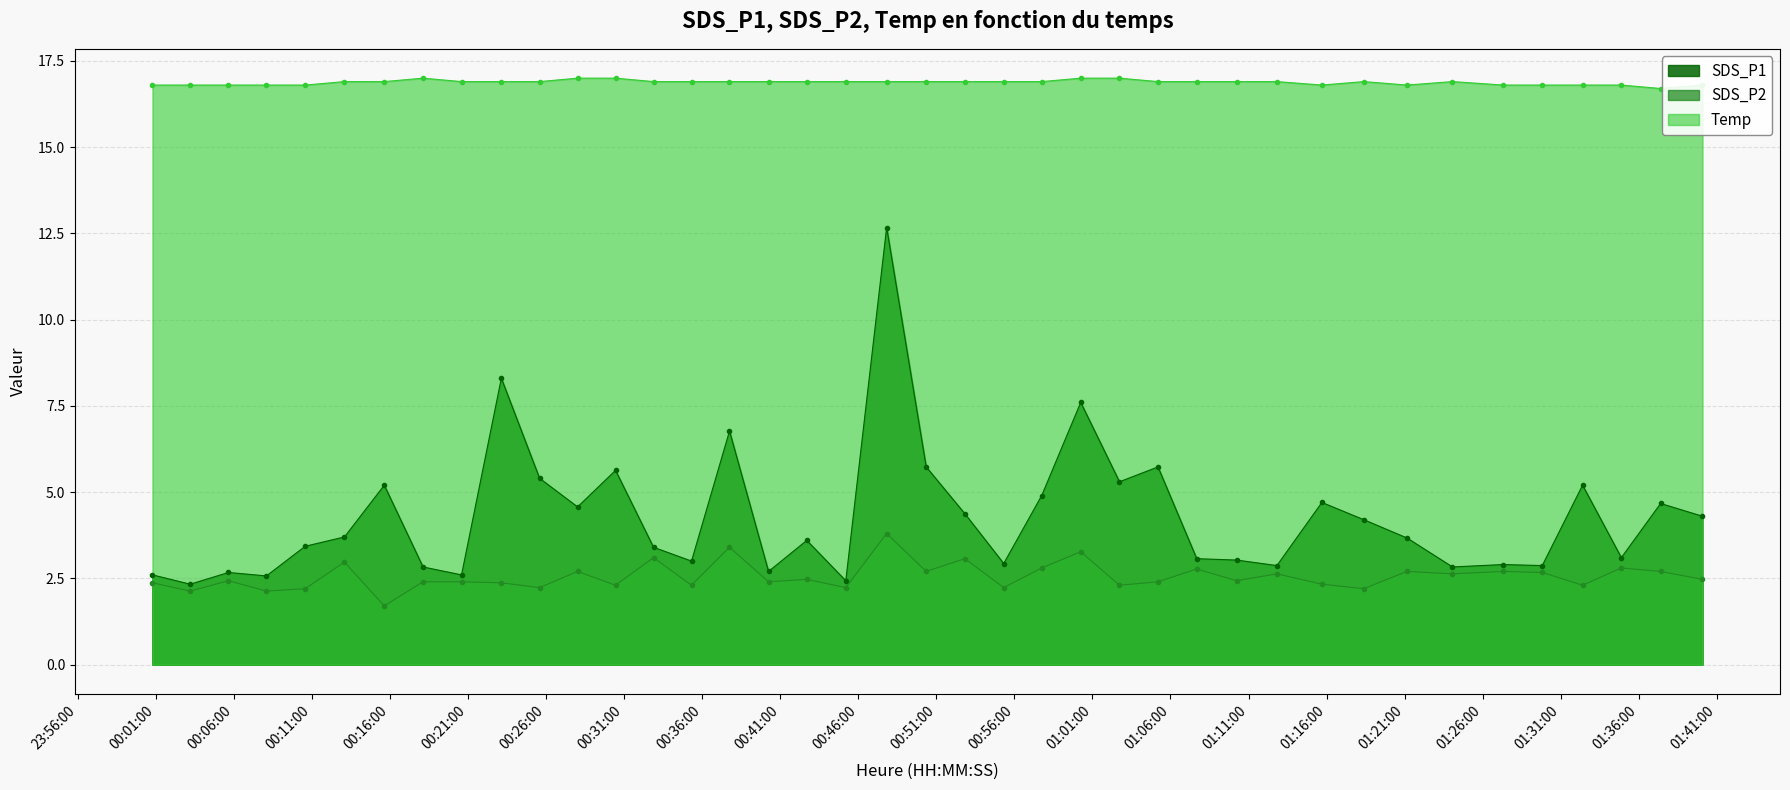

True or false: SDS_P2 and SDS_P1 cross at least once.

False